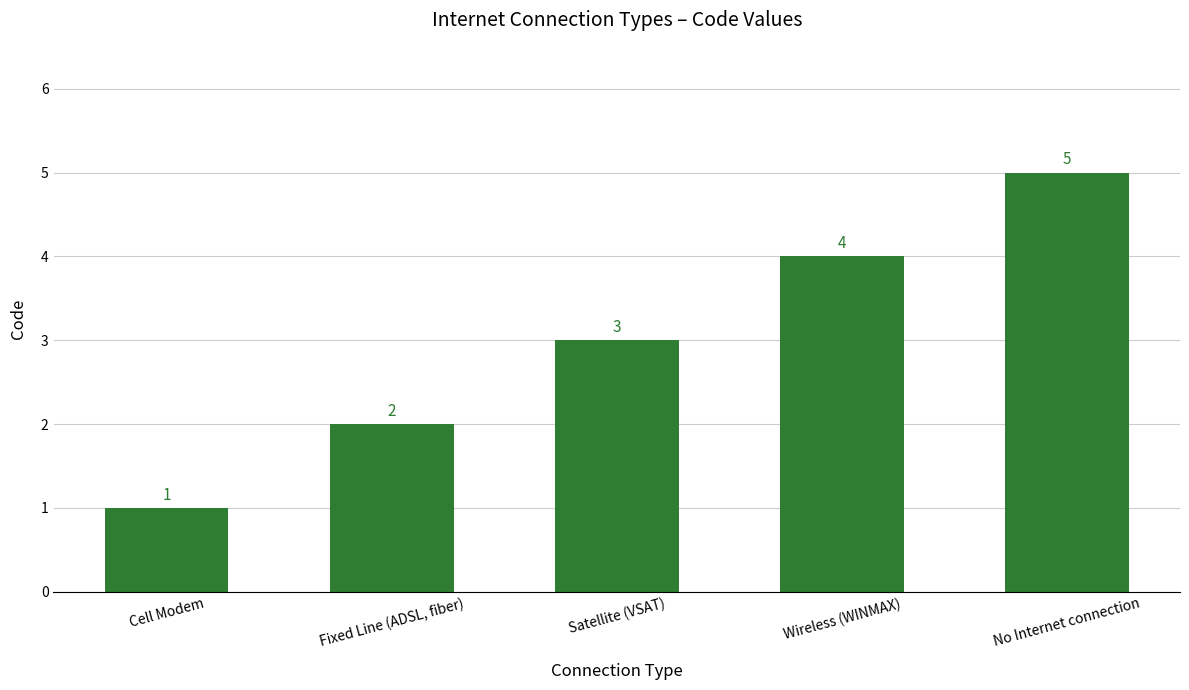

The chart shows a value of 5 at No Internet connection. True or false?

True